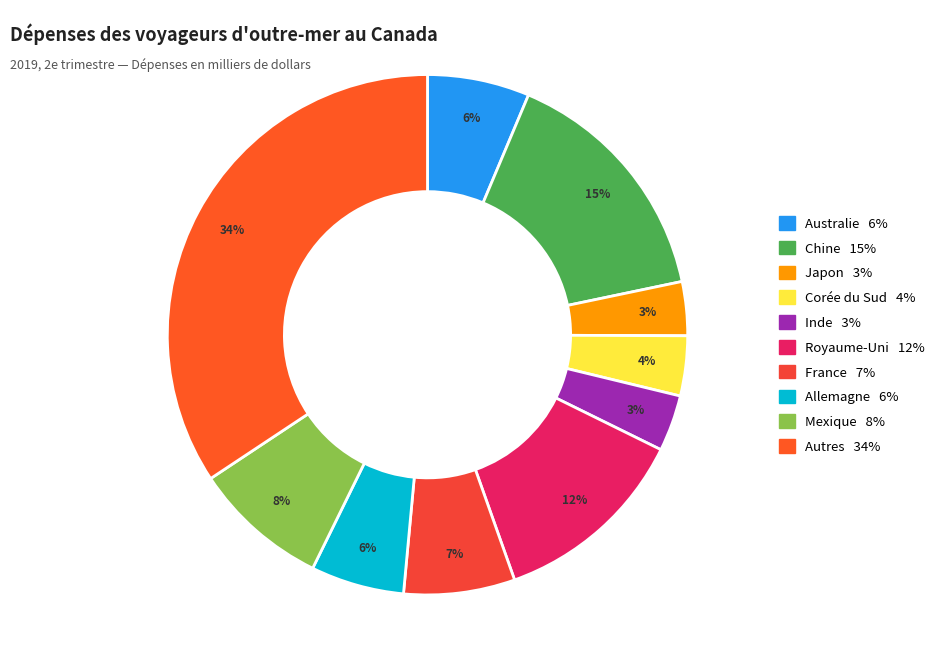

What percentage is the Autres slice, to the nearest percent?

34%